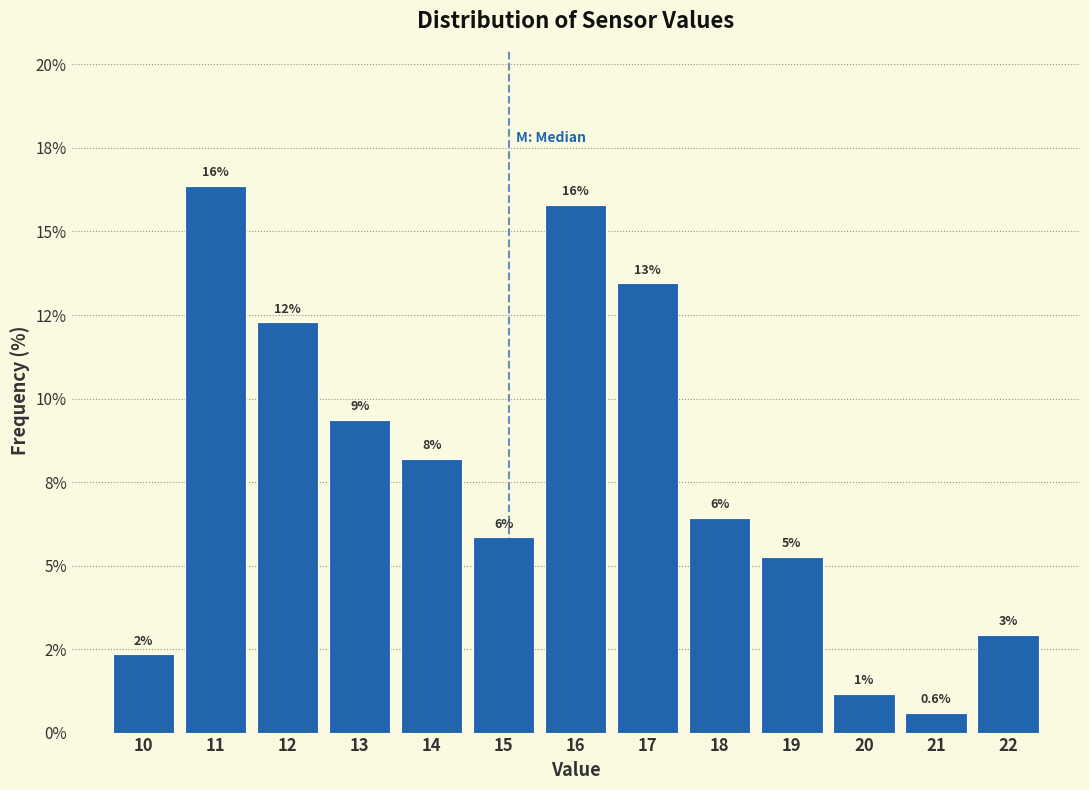

Are the bars horizontal?

No